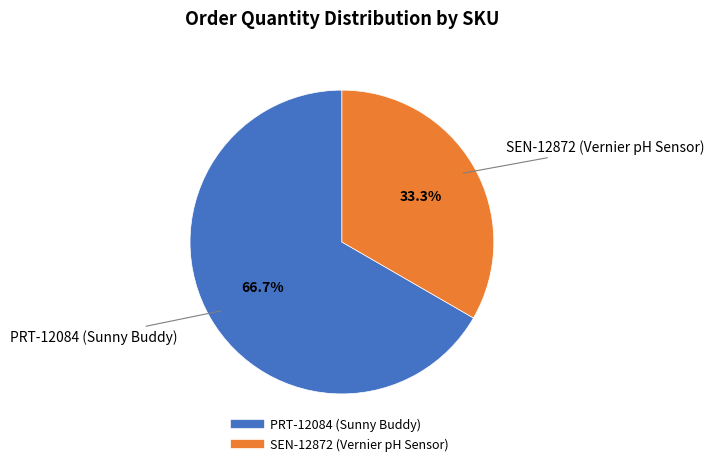

Does PRT-12084 (Sunny Buddy) account for over 50% of the chart?

Yes